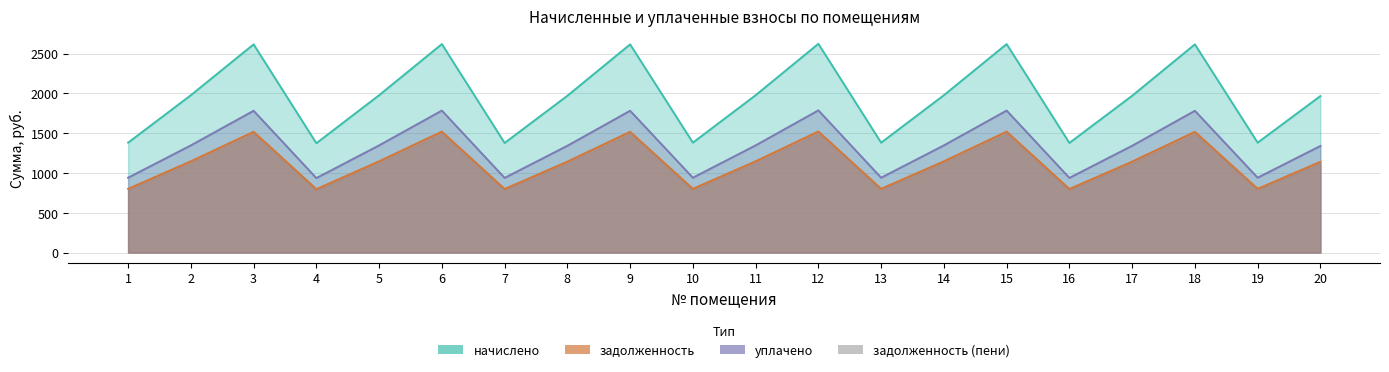

At which category does задолженность (пени) reach its first local peak?

3